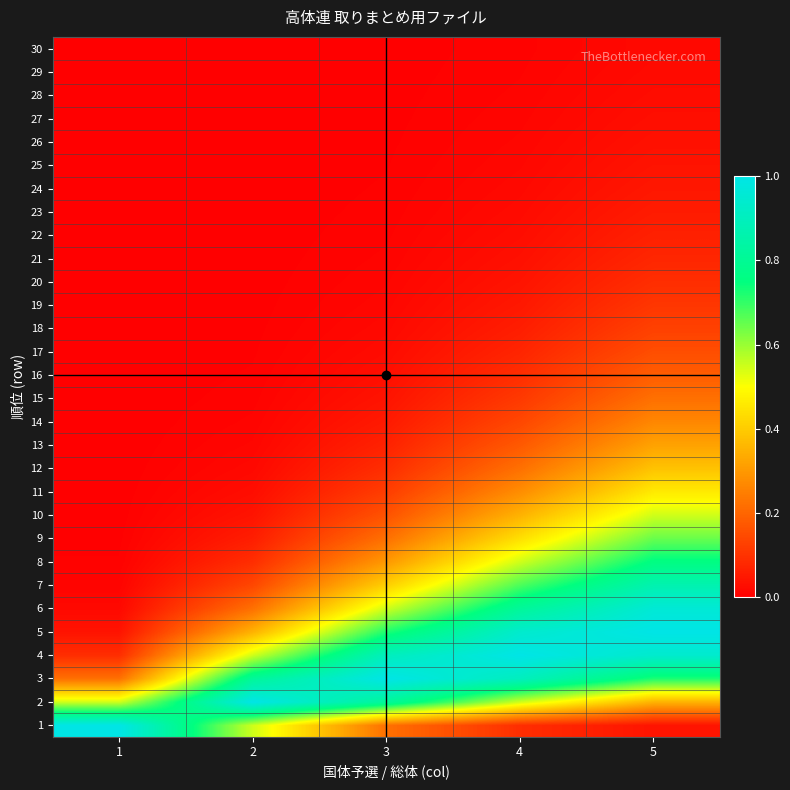

How many series are shown in this chart?

30